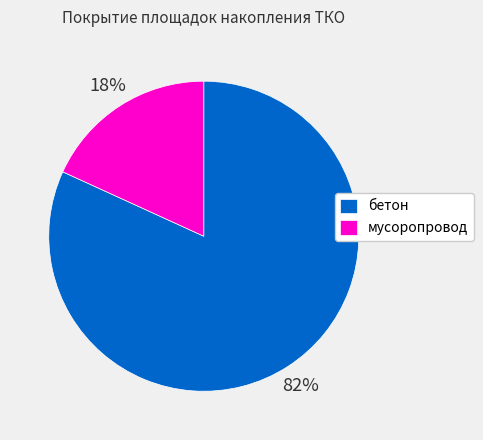

Which slice is the largest?

бетон